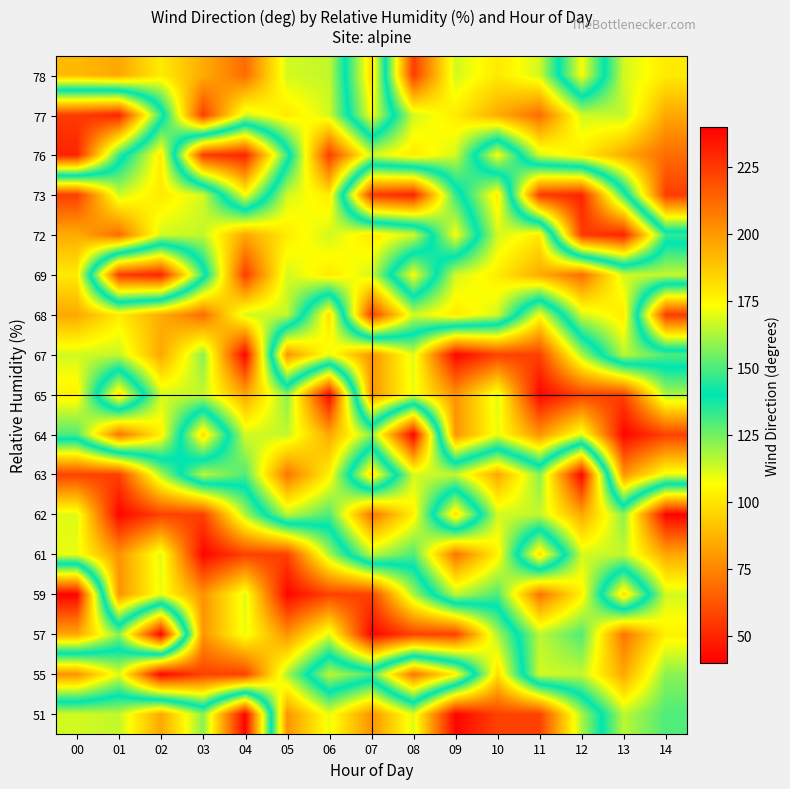

Reading right to left, transcribe all the data shown in this chart.

51: 14=129.8	13=115.6	12=162.2	11=223.0	10=222.6	09=238.5	08=169.0	07=201.3	06=170.6	05=201.0	04=40.9	03=122.1	02=84.1	01=114.6	00=112.7
55: 14=122.1	13=84.1	12=114.6	11=112.7	10=181.9	09=103.4	08=70.6	07=129.8	06=115.6	05=162.2	04=223.0	03=222.6	02=238.5	01=169.0	00=201.3
57: 14=103.4	13=70.6	12=129.8	11=115.6	10=162.2	09=223.0	08=222.6	07=238.5	06=169.0	05=201.3	04=170.6	03=201.0	02=40.9	01=122.1	00=84.1
59: 14=112.7	13=181.9	12=103.4	11=70.6	10=129.8	09=115.6	08=162.2	07=223.0	06=222.6	05=238.5	04=169.0	03=201.3	02=170.6	01=201.0	00=40.9
61: 14=84.1	13=114.6	12=112.7	11=181.9	10=103.4	09=70.6	08=129.8	07=115.6	06=162.2	05=223.0	04=222.6	03=238.5	02=169.0	01=201.3	00=170.6
62: 14=40.9	13=122.1	12=84.1	11=114.6	10=112.7	09=181.9	08=103.4	07=70.6	06=129.8	05=115.6	04=162.2	03=223.0	02=222.6	01=238.5	00=169.0
63: 14=170.6	13=201.0	12=40.9	11=122.1	10=84.1	09=114.6	08=112.7	07=181.9	06=103.4	05=70.6	04=129.8	03=115.6	02=162.2	01=223.0	00=222.6
64: 14=222.6	13=238.5	12=169.0	11=201.3	10=170.6	09=201.0	08=40.9	07=122.1	06=84.1	05=114.6	04=112.7	03=181.9	02=103.4	01=70.6	00=129.8
65: 14=162.2	13=223.0	12=222.6	11=238.5	10=169.0	09=201.3	08=170.6	07=201.0	06=40.9	05=122.1	04=84.1	03=114.6	02=112.7	01=181.9	00=103.4
67: 14=129.8	13=115.6	12=162.2	11=223.0	10=222.6	09=238.5	08=169.0	07=201.3	06=170.6	05=201.0	04=40.9	03=122.1	02=84.1	01=114.6	00=112.7
68: 14=224.4	13=101.6	12=112.7	11=172.7	10=112.7	09=101.2	08=112.8	07=56.0	06=181.9	05=114.6	04=112.7	03=68.5	02=85.3	01=101.9	00=84.1
69: 14=114.6	13=112.7	12=68.5	11=85.3	10=101.9	09=112.7	08=172.7	07=112.7	06=101.2	05=112.8	04=56.0	03=146.8	02=230.6	01=224.4	00=101.6
72: 14=146.8	13=230.6	12=224.4	11=101.6	10=112.7	09=172.7	08=112.7	07=101.2	06=112.8	05=101.9	04=84.1	03=114.6	02=112.7	01=68.5	00=85.3
73: 14=56.0	13=146.8	12=230.6	11=224.4	10=101.6	09=146.8	08=230.6	07=224.4	06=101.6	05=112.7	04=172.7	03=112.7	02=101.2	01=112.8	00=56.0
76: 14=68.5	13=85.3	12=101.9	11=112.7	10=172.7	09=112.7	08=101.2	07=112.8	06=56.0	05=146.8	04=230.6	03=224.4	02=101.6	01=146.8	00=230.6
77: 14=84.1	13=114.6	12=112.7	11=68.5	10=85.3	09=101.9	08=112.7	07=172.7	06=112.7	05=101.2	04=112.8	03=56.0	02=146.8	01=230.6	00=224.4
78: 14=101.6	13=112.7	12=172.7	11=112.7	10=101.2	09=112.8	08=56.0	07=181.9	06=114.6	05=112.7	04=68.5	03=85.3	02=101.9	01=84.1	00=88.8